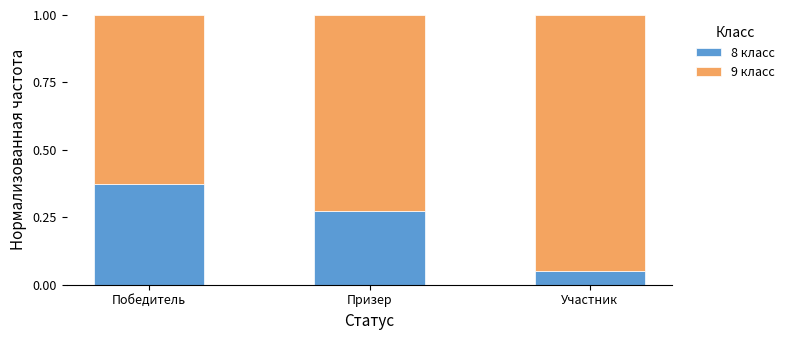

Which category has the lowest value in the 8 класс series?

Участник